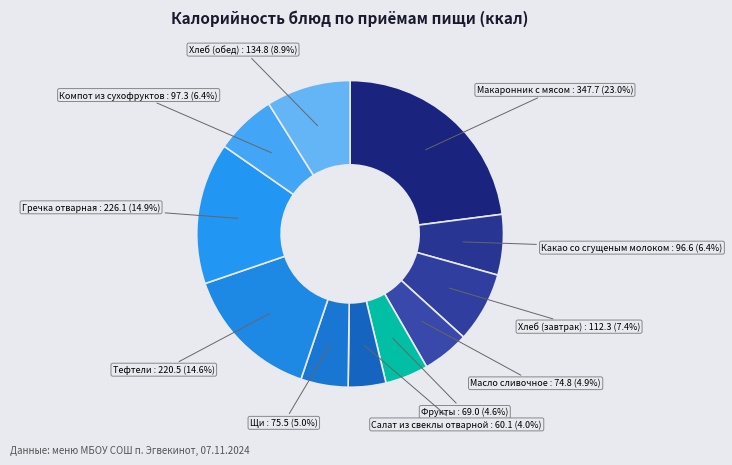

How many segments does this pie chart have?

11